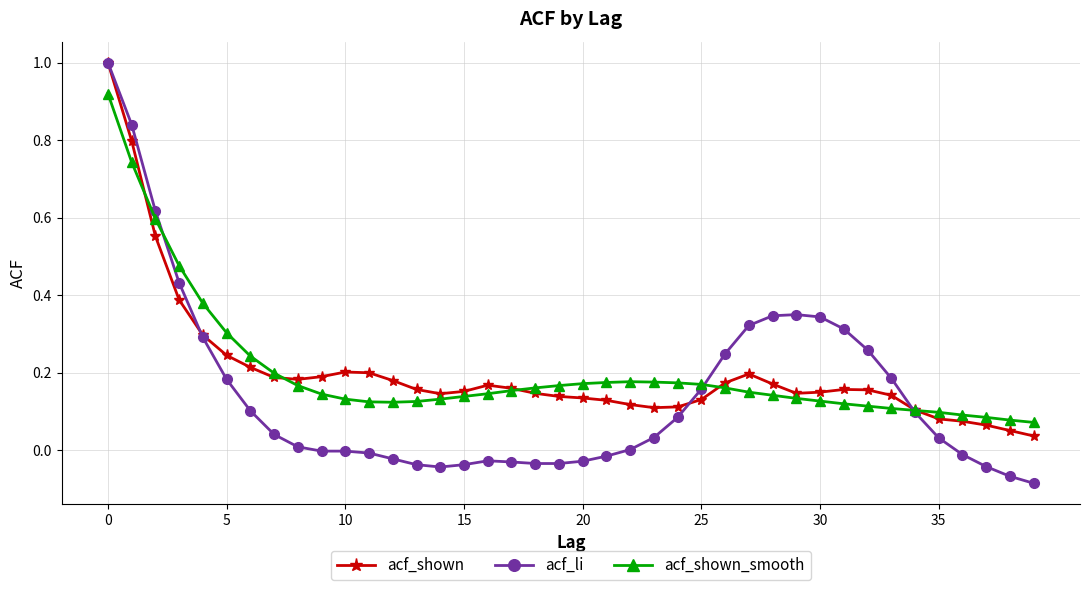

True or false: acf_shown has more than 0 interior local peaks.

True